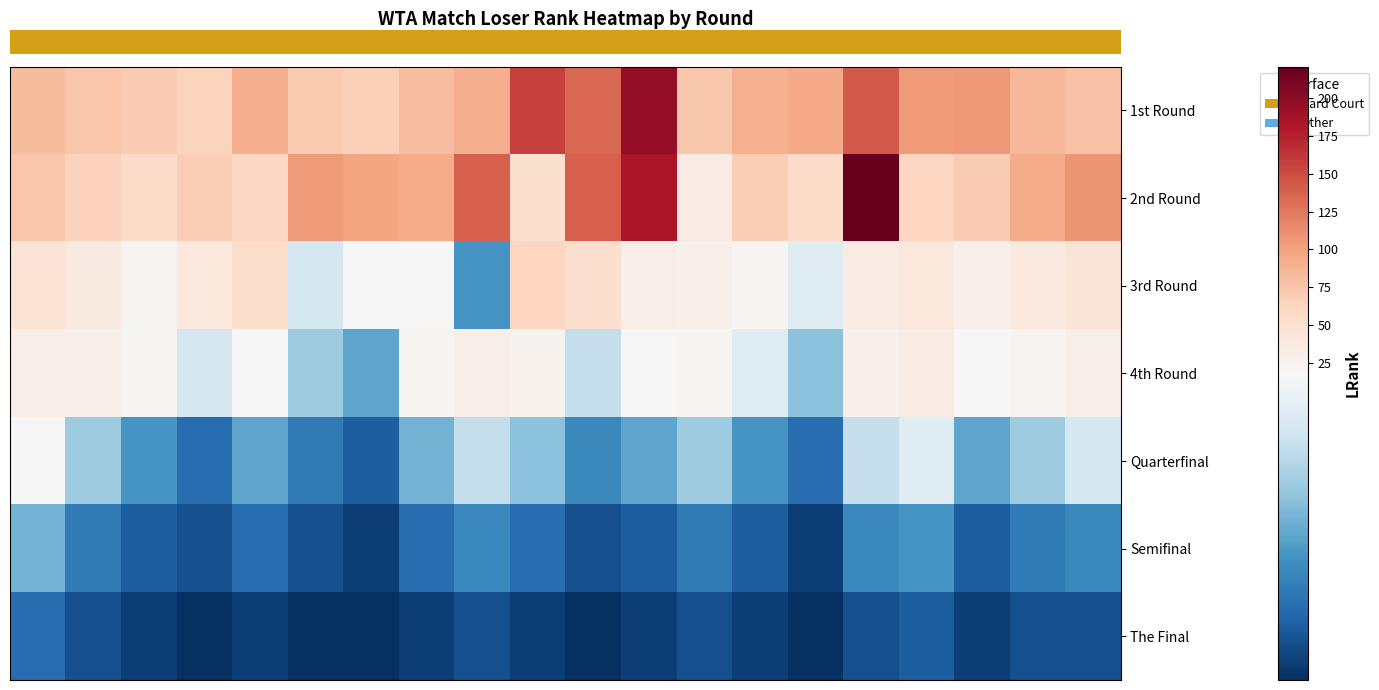

Which series has the largest total across all categories?

row_0